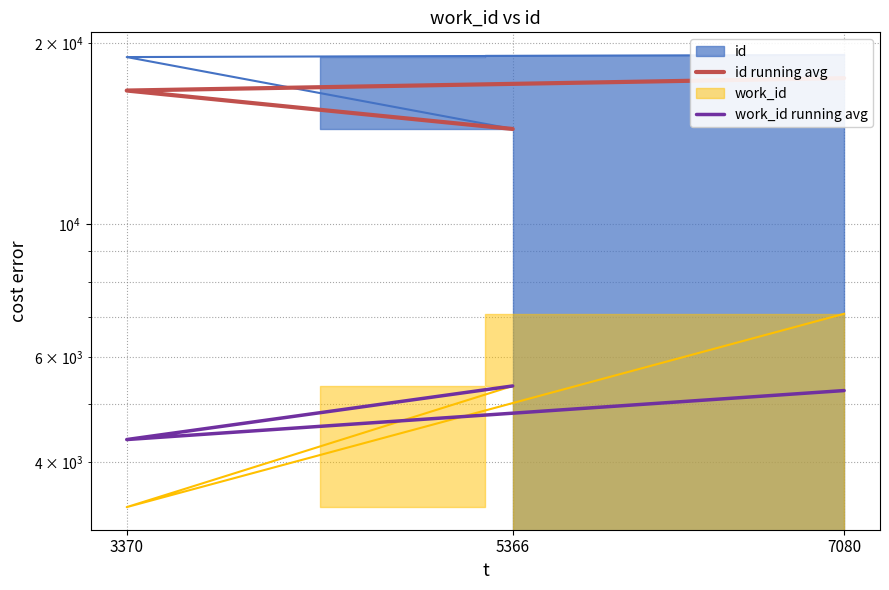

What is the difference between the maximum and second lowest values in the work_id running avg series?

94.0